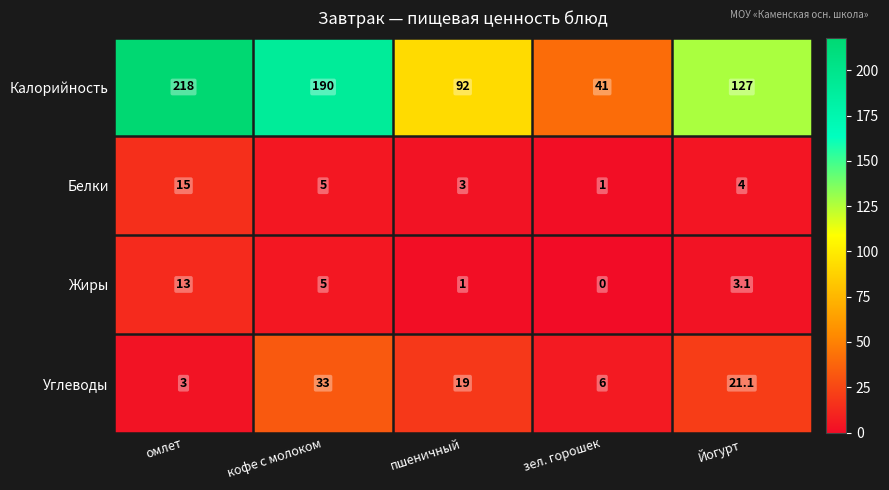

List the labels in order of Калорийность value, largest first.

омлет, кофе с молоком, Йогурт, пшеничный, зел. горошек